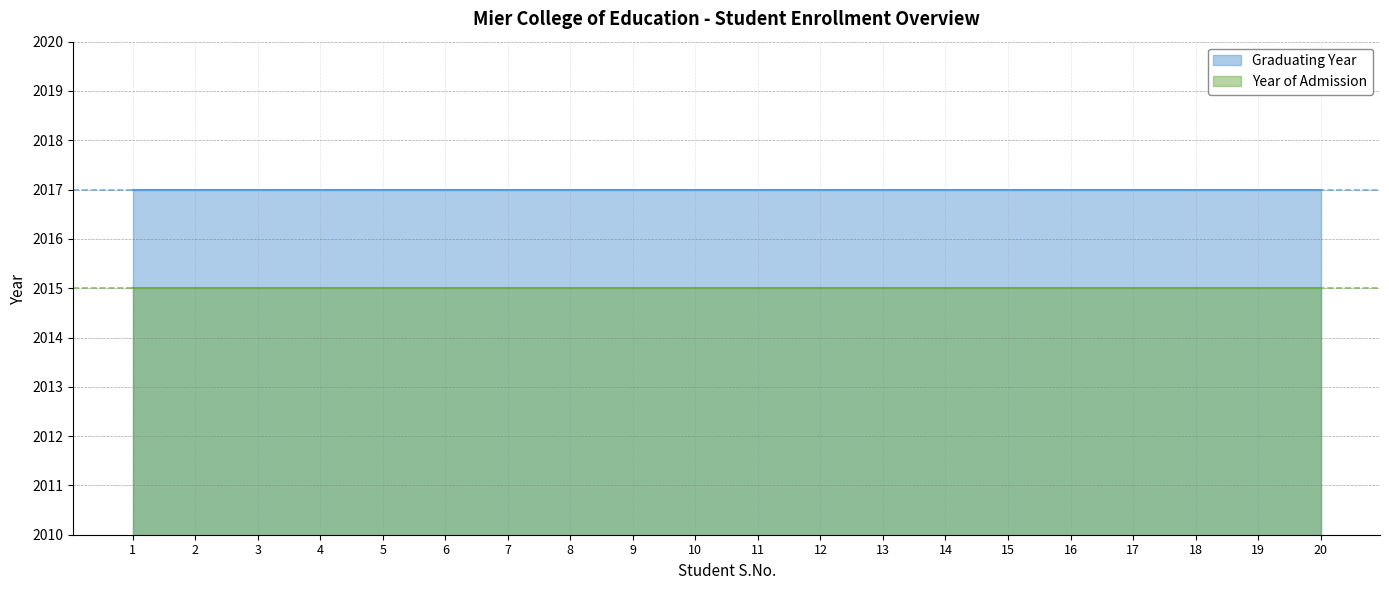

True or false: Graduating Year and Year of Admission intersect in this chart.

False